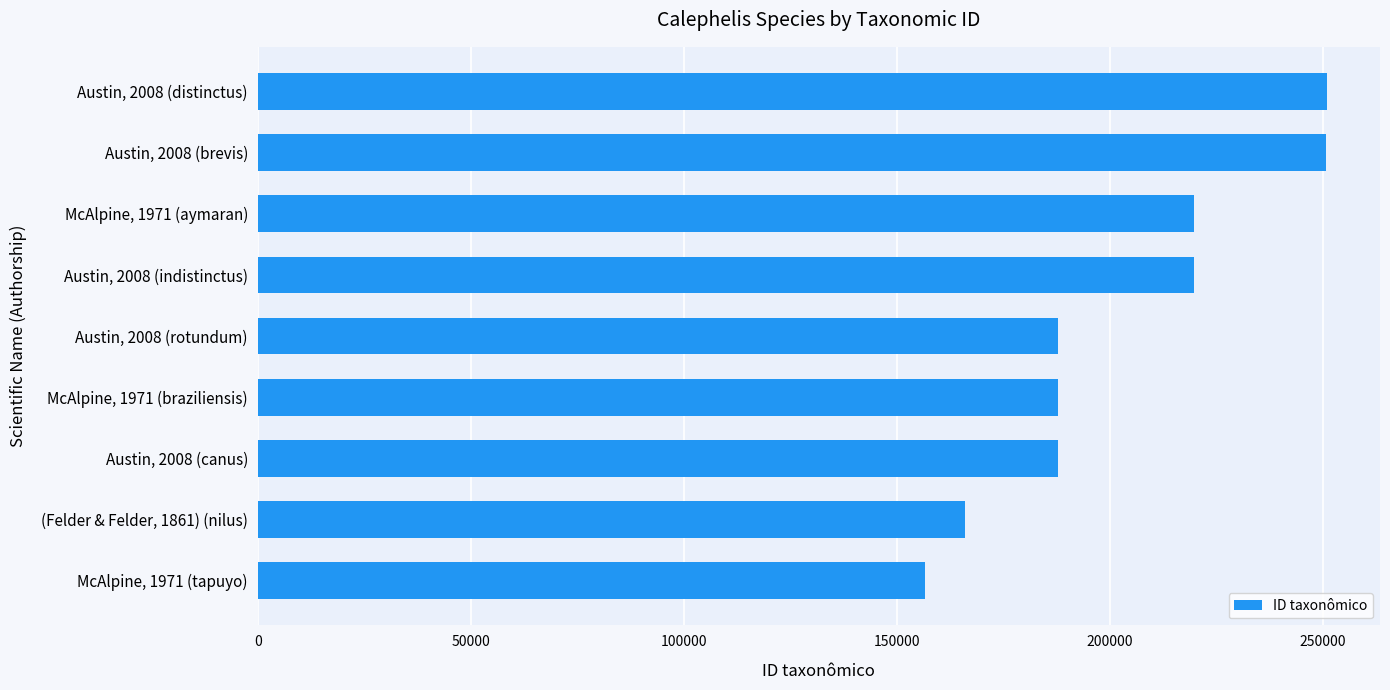

Are the bars grouped side by side (vs. stacked)?

No